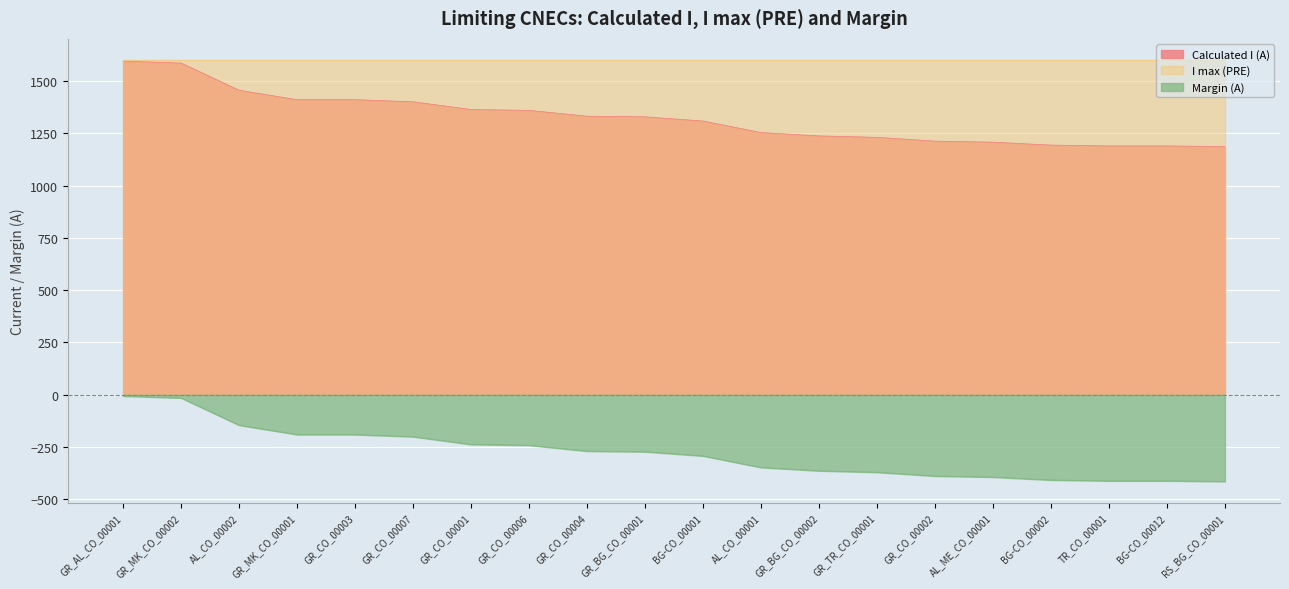

What is the sum of the Calculated I (A) values at GR_CO_00001 and GR_BG_CO_00002?

2600